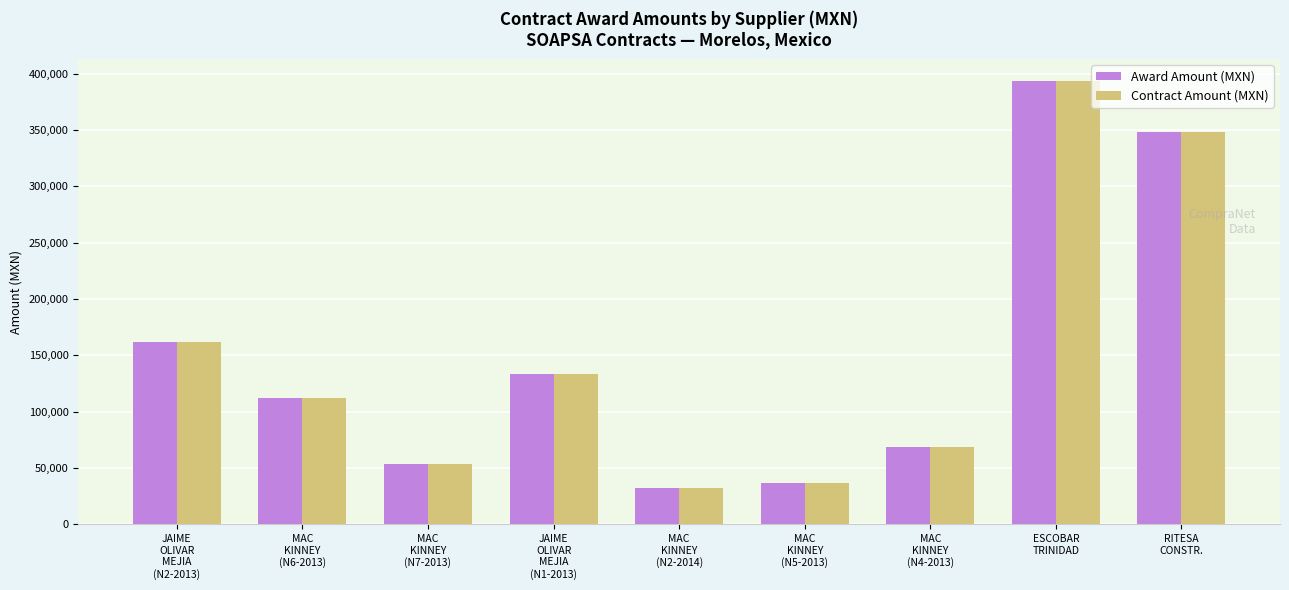

What is the value of the Award Amount (MXN) bar at the 2nd from the left?

112250.0